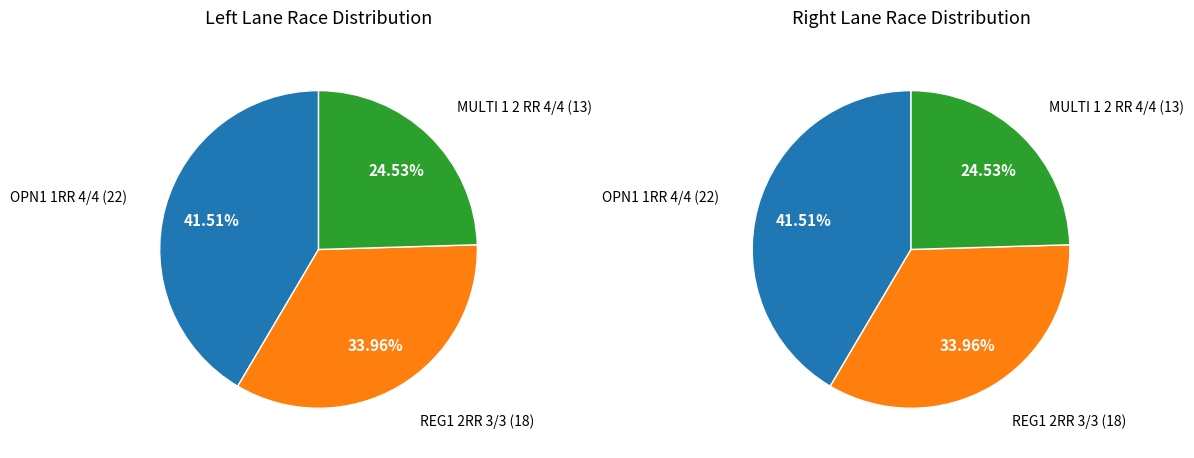

What percentage is the REG1 2RR 3/3 slice, to the nearest percent?

34%